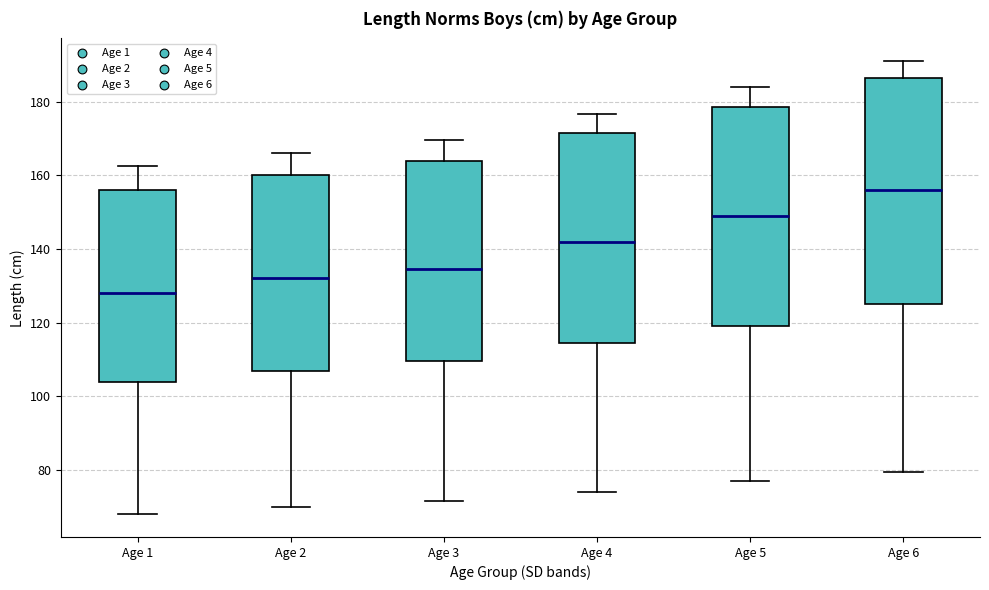

Reading left to right, transcribe this box plot: for each box, give where its median line is, the range the box spans, and where its two whiskers end, as read against the y-axis. The values are not printed on the chart, so give them approximately, as read against the axis.

Age 1: median 128, box 104 to 156, whiskers 68 to 162
Age 2: median 132, box 108 to 160, whiskers 70 to 166
Age 3: median 134, box 110 to 164, whiskers 72 to 170
Age 4: median 142, box 114 to 172, whiskers 74 to 176
Age 5: median 150, box 120 to 178, whiskers 78 to 184
Age 6: median 156, box 126 to 186, whiskers 80 to 192